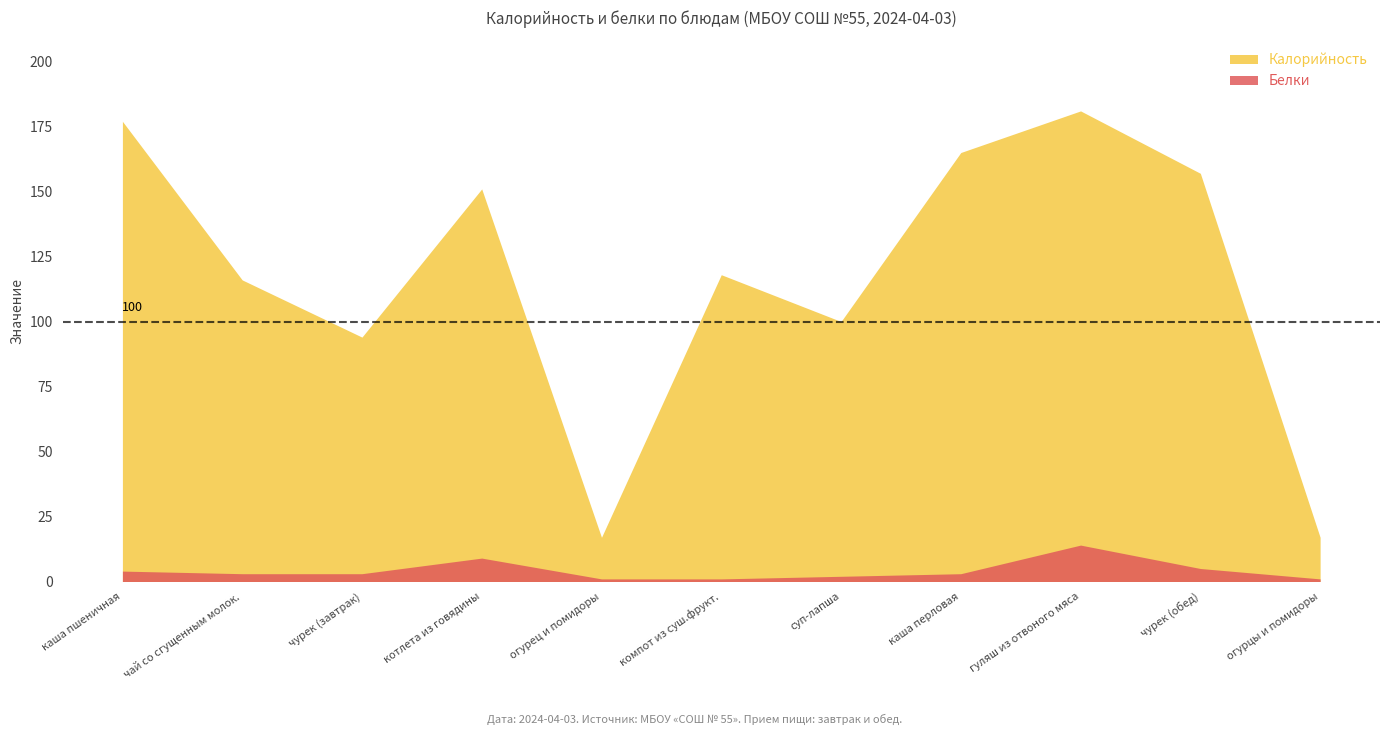

Is it true that Белки equals 5 at чурек (обед)?

True